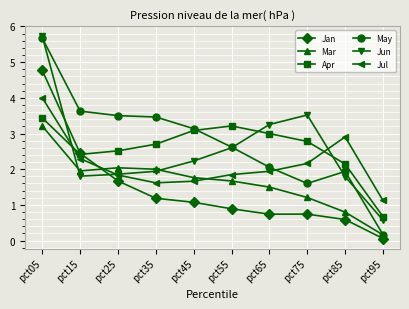

Is it true that Jan equals 0.7 at pct75?

True